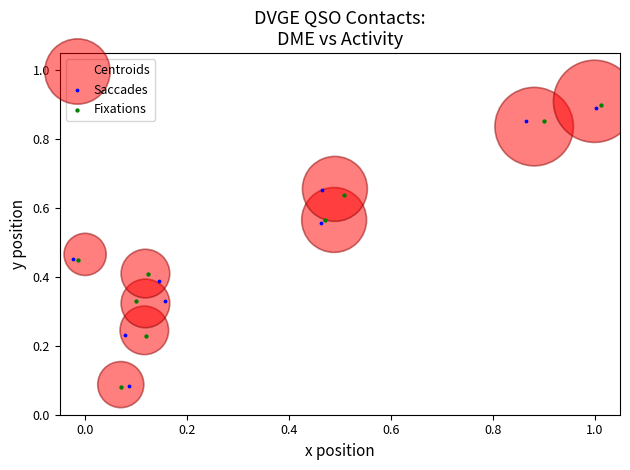

Which series has the largest Y range (max minus min)?

Centroids